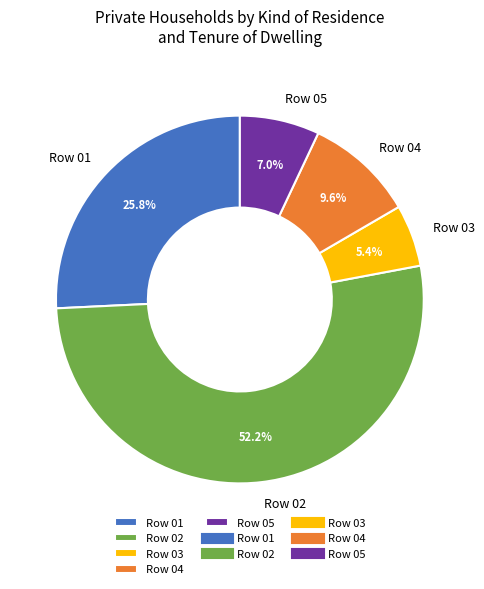

Do Row 03 and Row 04 together represent more than half of the pie?

No